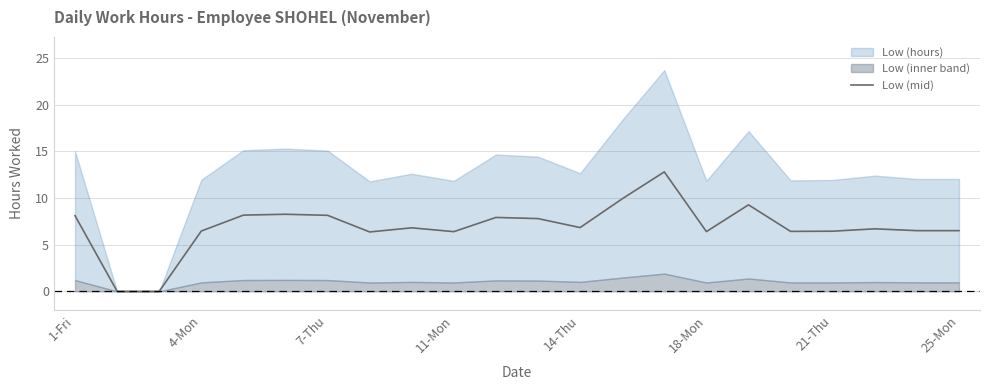

The Low (mid) series shows 8.1 at 7-Thu. True or false?

True